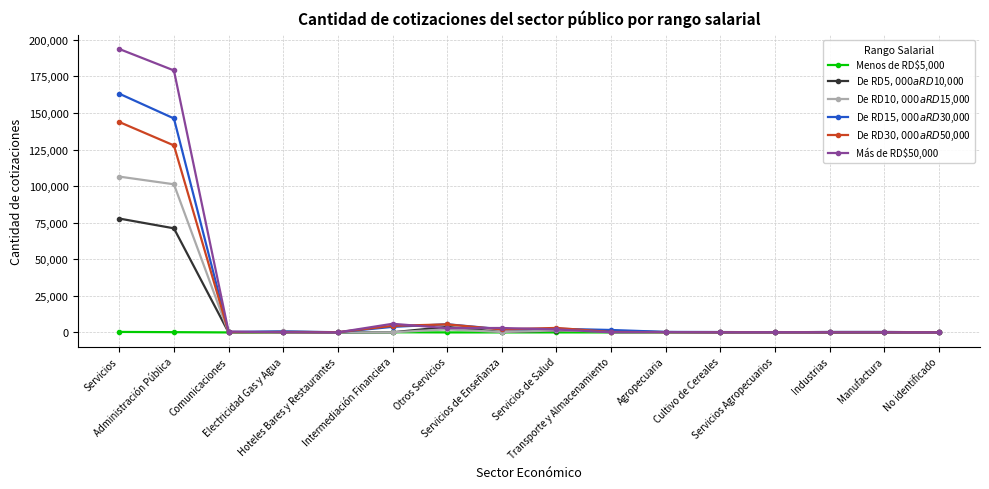

True or false: Menos de RD$5,000 has more than 1 points higher than both neighbors.

True